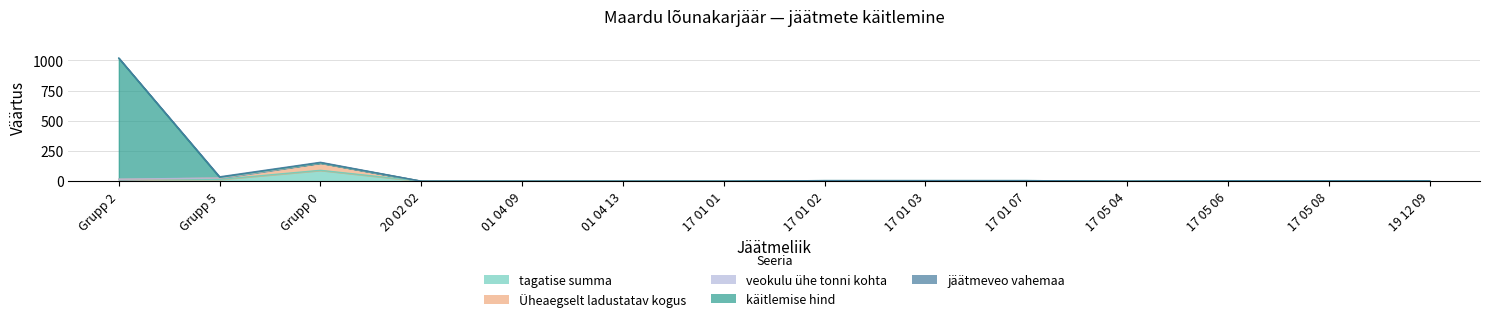

Which has a higher value, Grupp 0 or Grupp 2?

Grupp 0